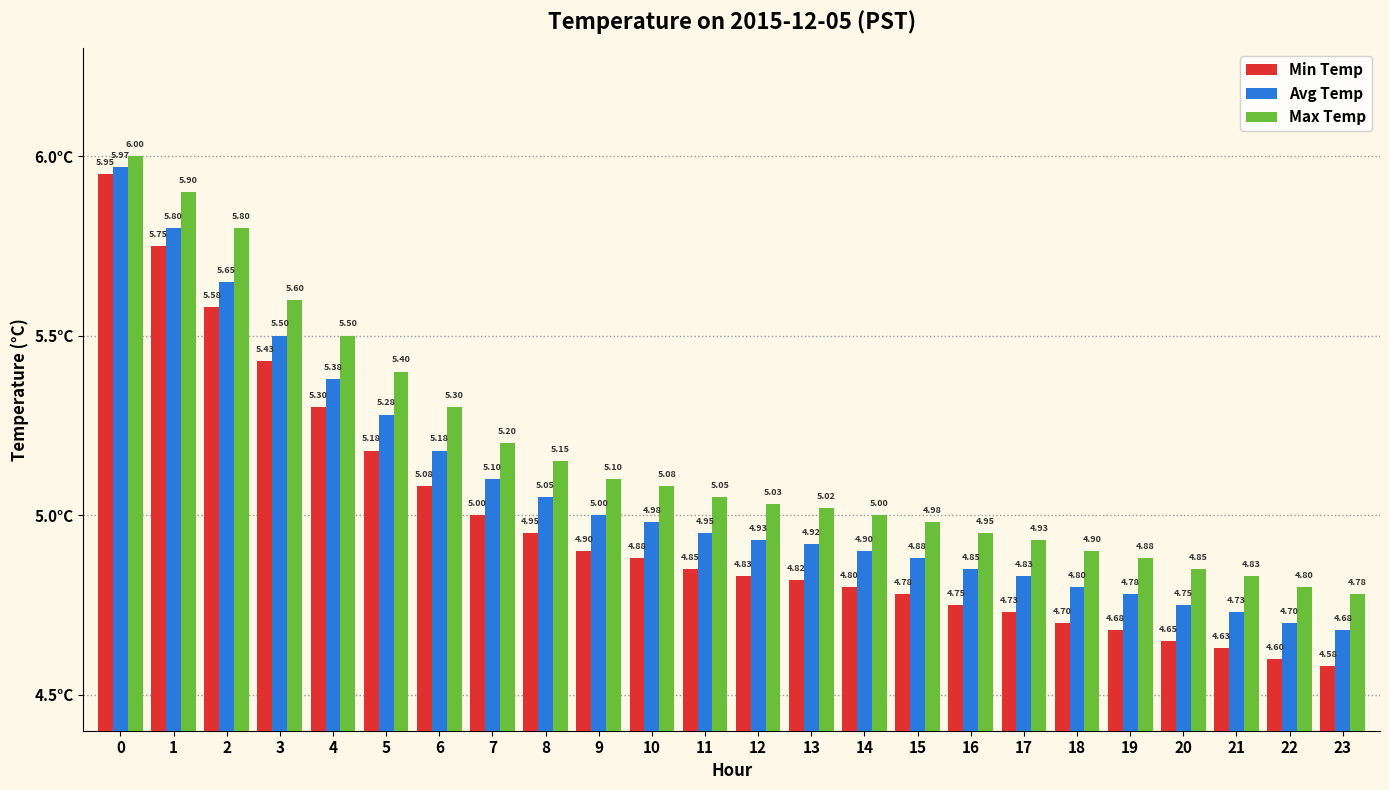

What is the sum of all Max Temp values?

124.0